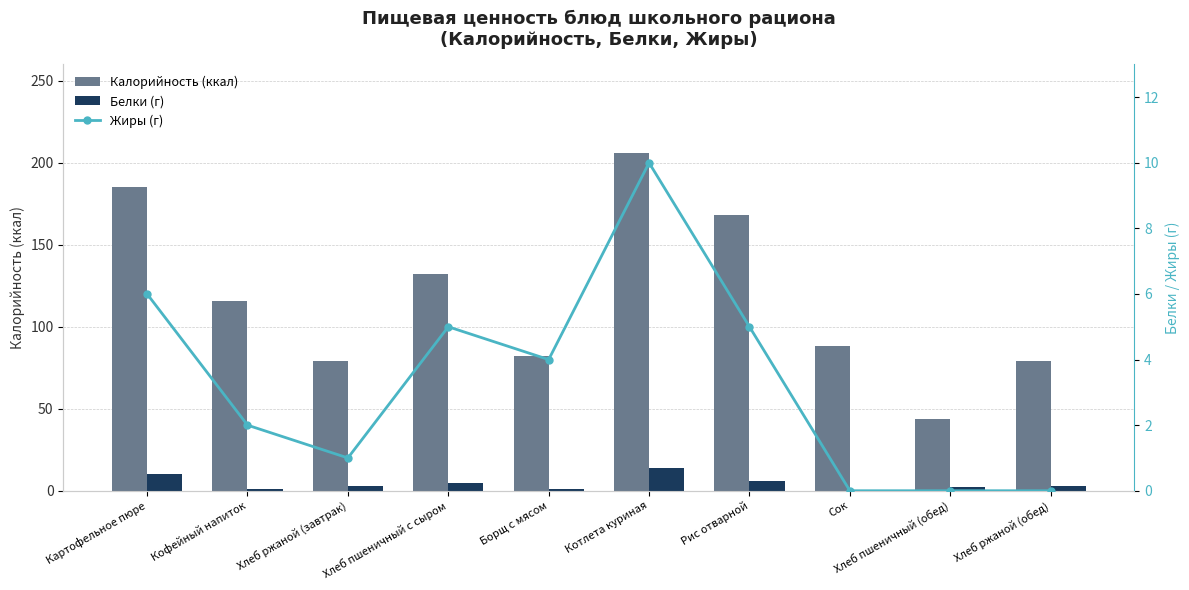

Is it true that Жиры (г) equals 5 at Хлеб ржаной (обед)?

False